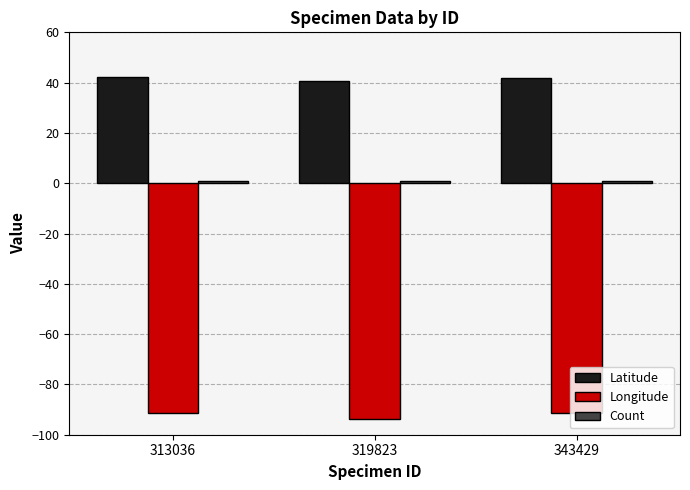

What is the total value across all series at 313036?

-48.3